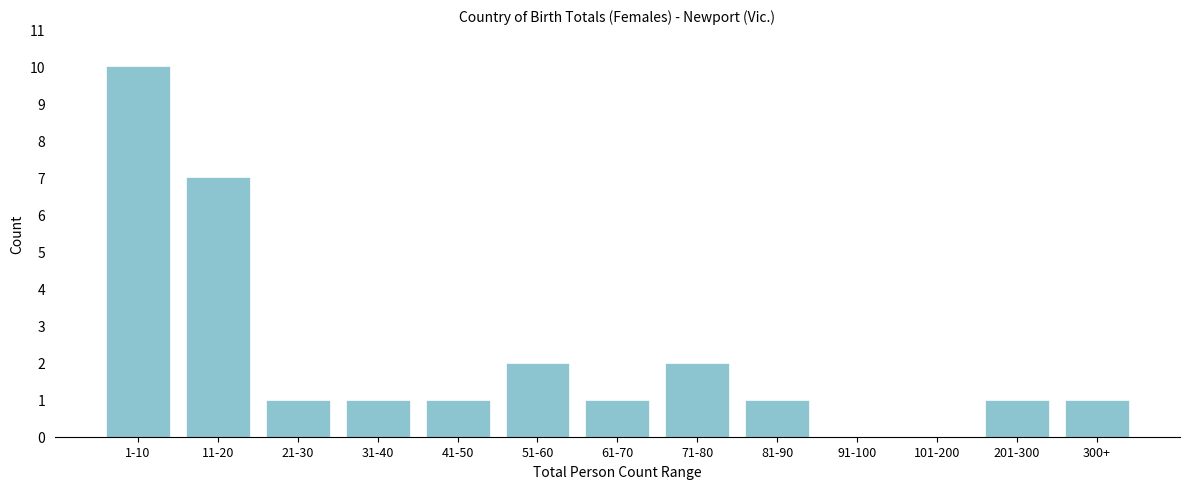

Reading right to left, transcribe all the data shown in this chart.

300+=1	201-300=1	101-200=0	91-100=0	81-90=1	71-80=2	61-70=1	51-60=2	41-50=1	31-40=1	21-30=1	11-20=7	1-10=10